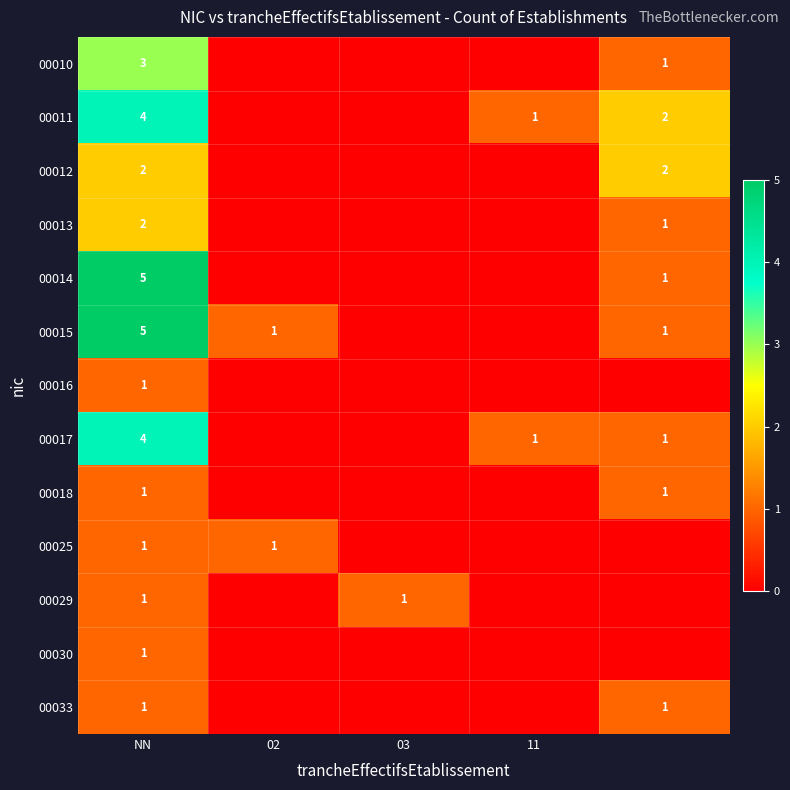

Is it true that 00015 equals 1 at 02?

True